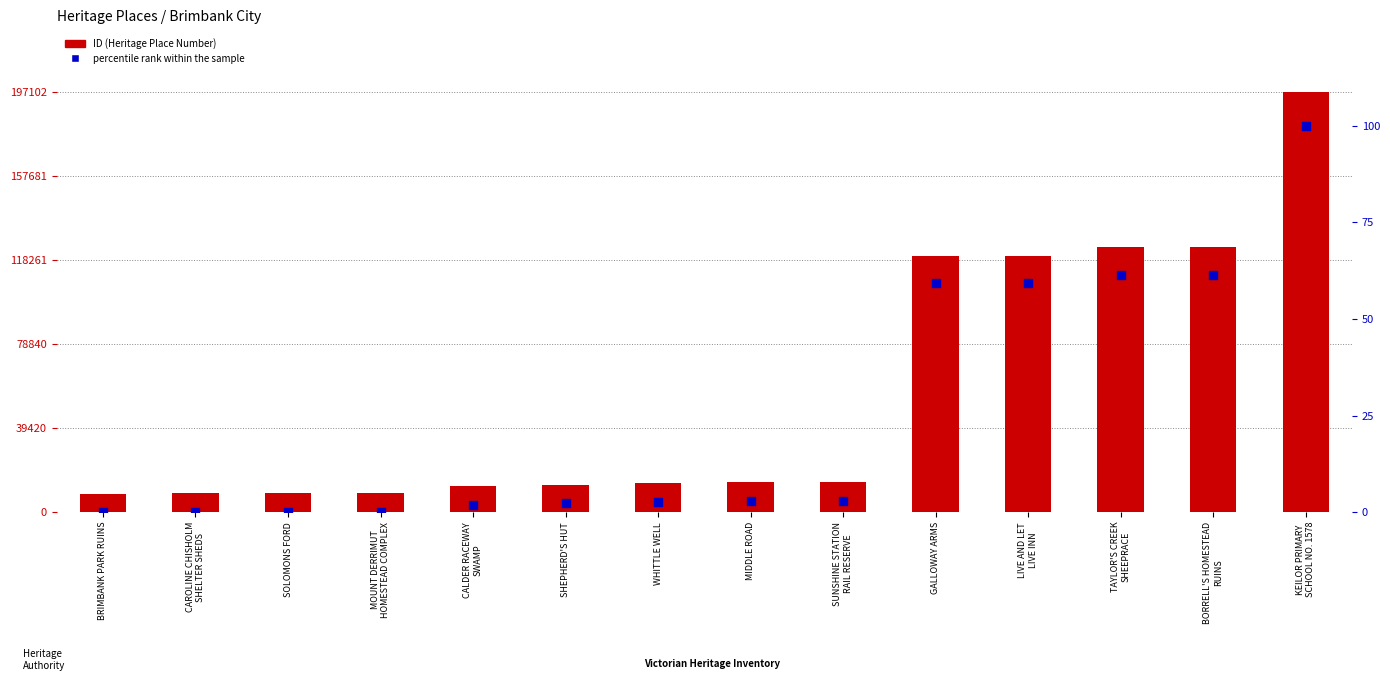

Which series contains the lowest Y value?

percentile rank within the sample